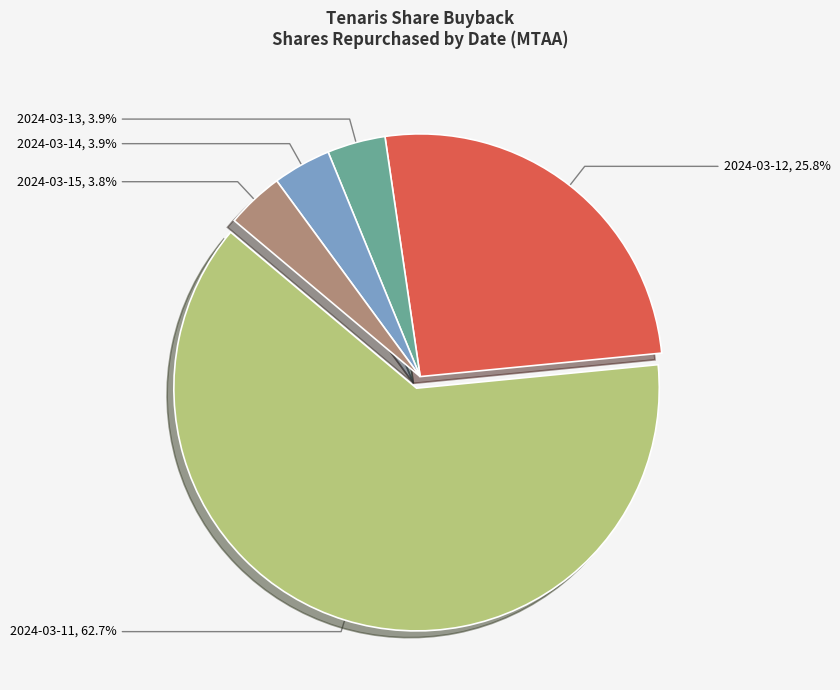

Is there a majority slice in this chart?

Yes